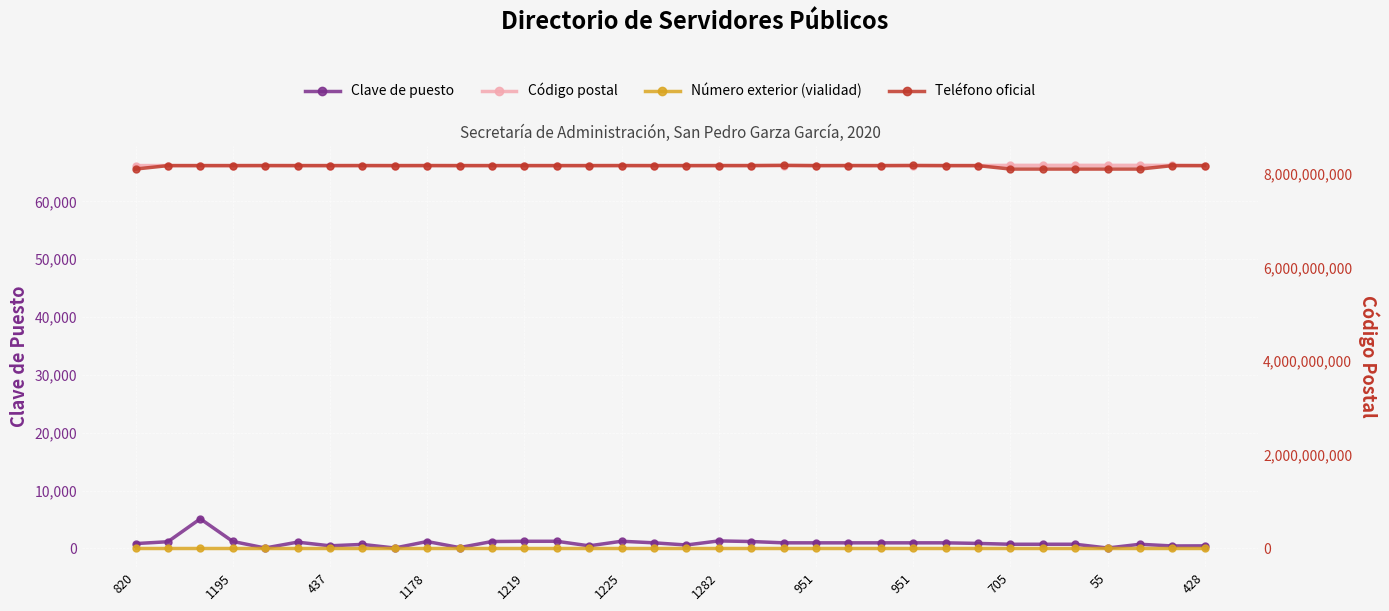

Is the value of Número exterior (vialidad) at 31 greater than the value of Clave de puesto at 1219?

No